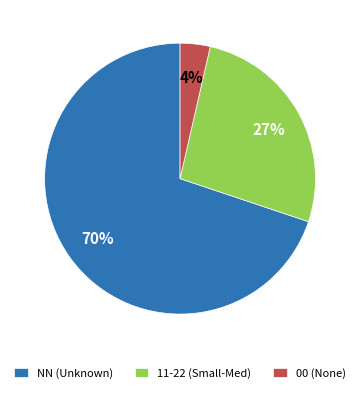

To the nearest percent, what portion does 11-22 (Small-Med) represent?

27%